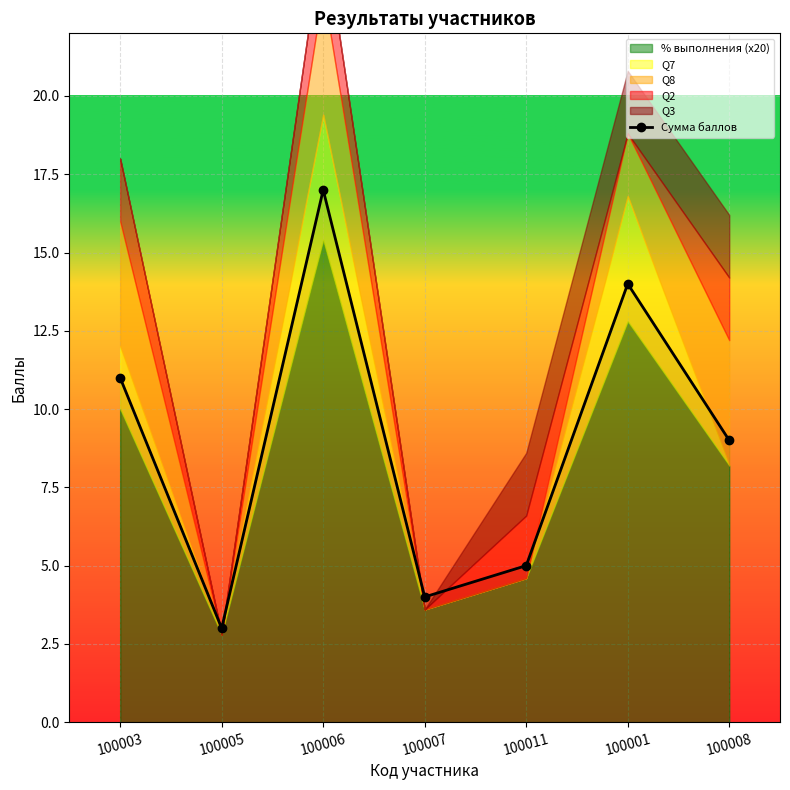

Reading left to right, what are all the values shown in this chart?

100003=11	100005=3	100006=17	100007=4	100011=5	100001=14	100008=9